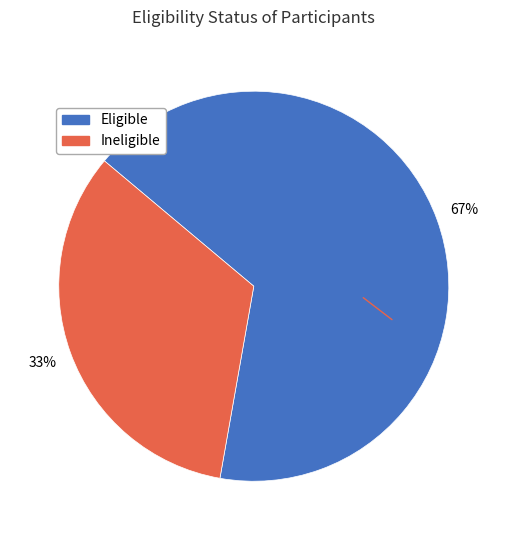

To the nearest percent, what is the combined percentage of Ineligible and Eligible?

100%